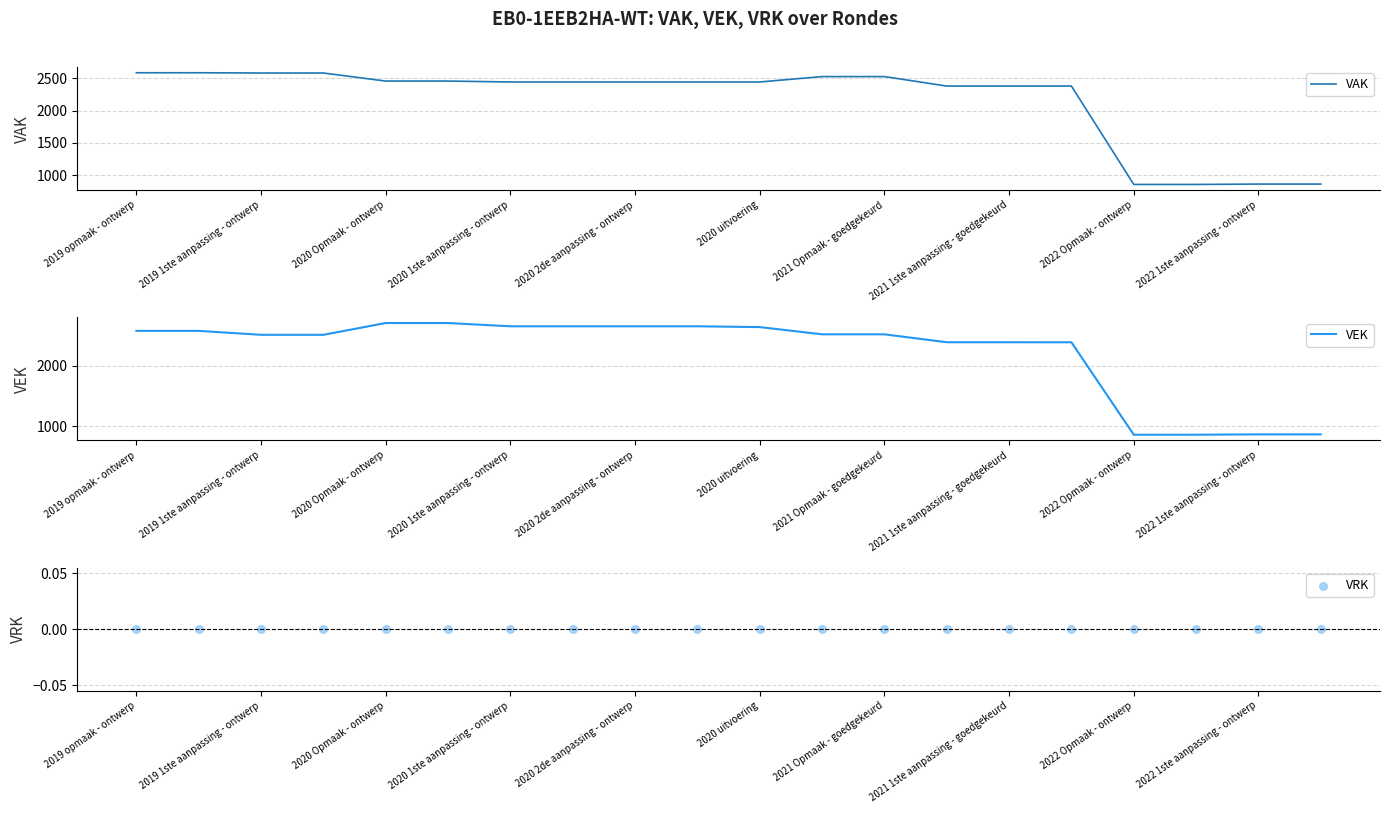

The VAK series shows 251 at 2022 Opmaak - ontwerp. True or false?

False